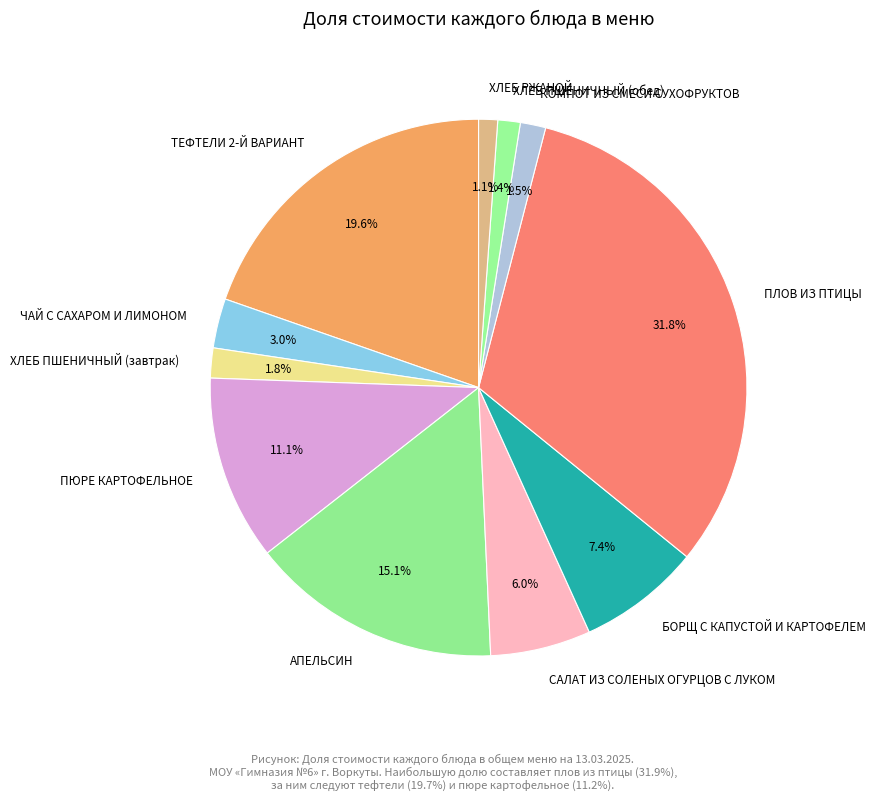

To the nearest percent, what is the average slice percentage?

9%